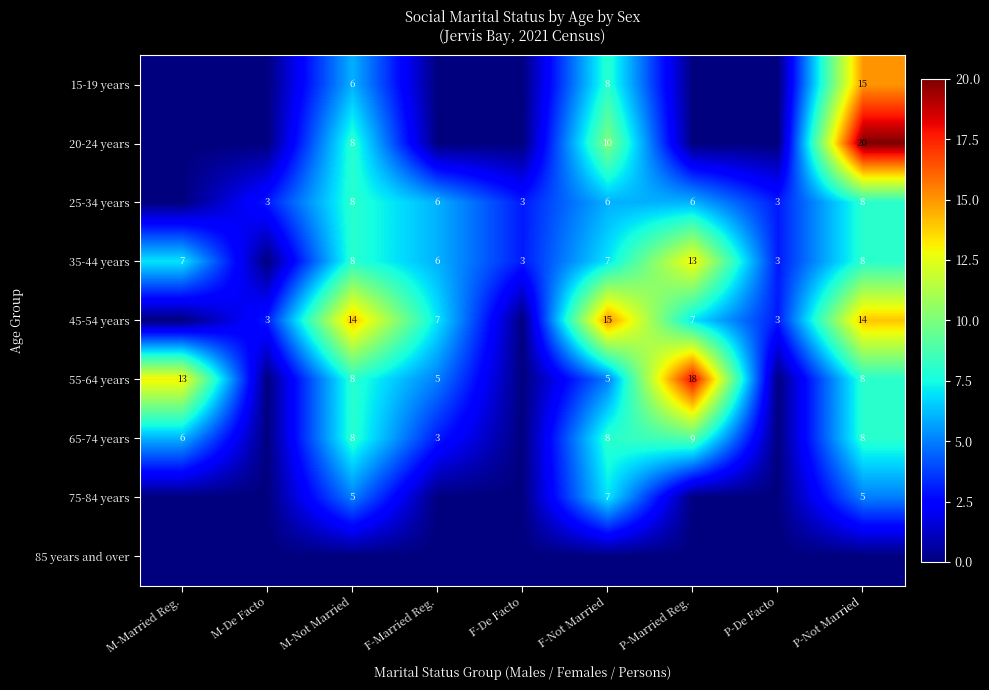

True or false: 75-84 years has a value of 8 at P-Not Married.

False